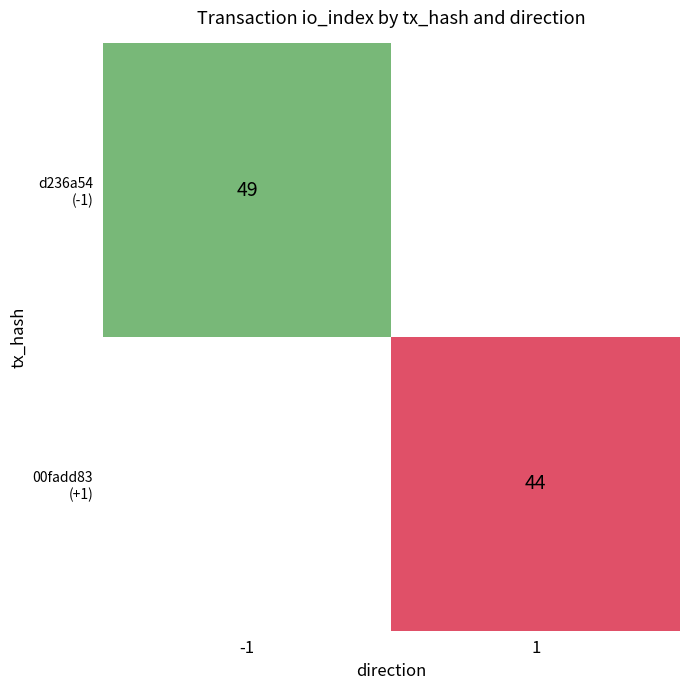

How many d236a54821880f59e2094581d53ce385ea0e205 values are between -1 and 49?

2